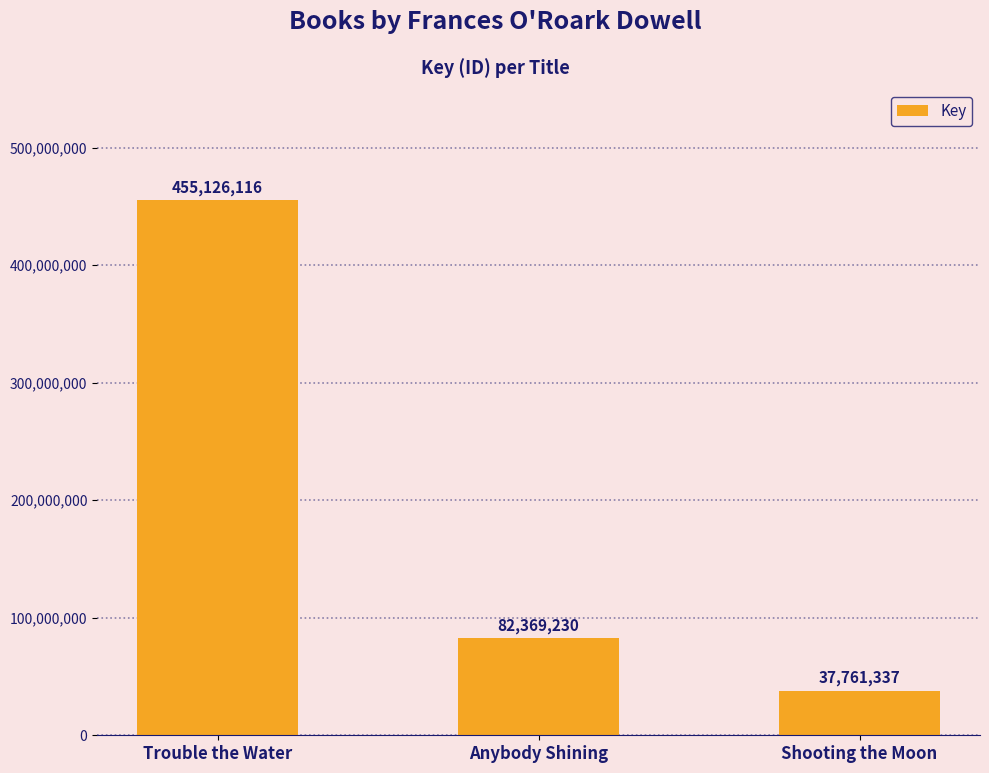

What is the average value?

191752228